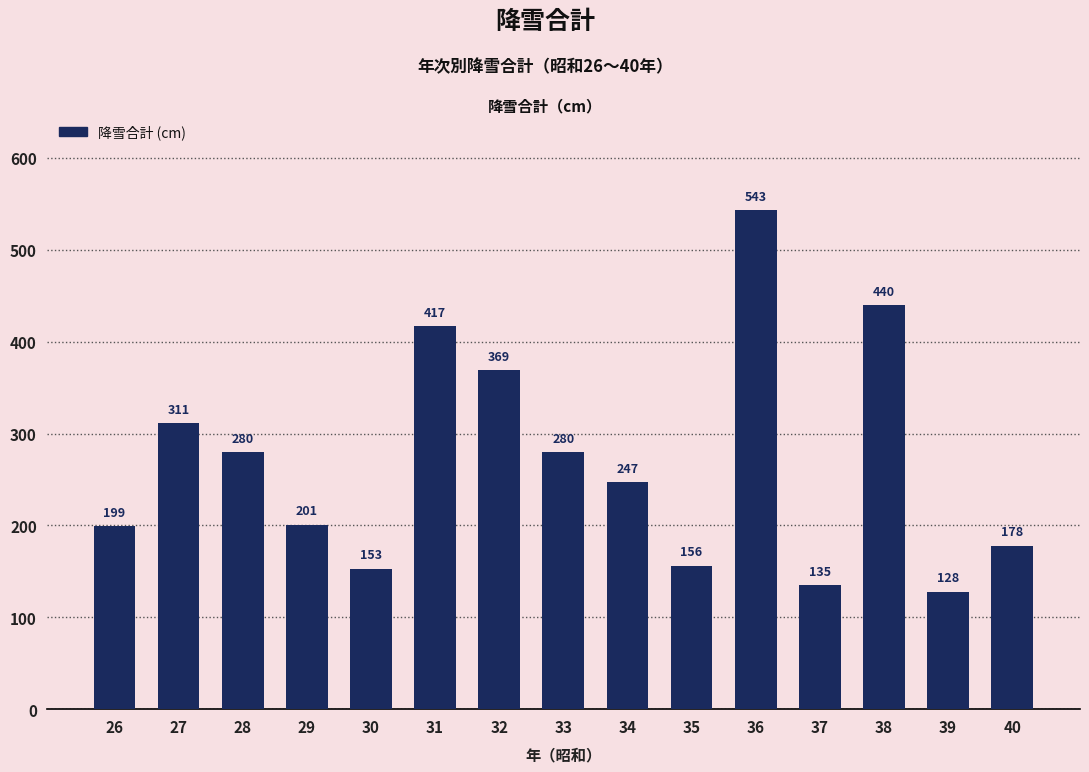

What is the change in value from 34 to 36?

+296